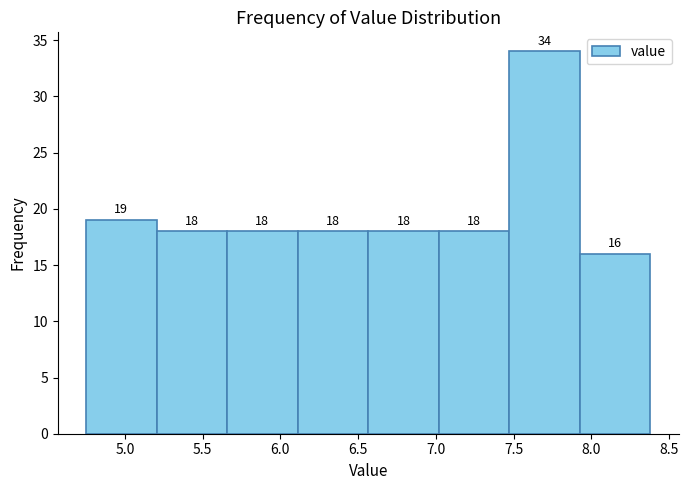

Which range on the x-axis has the tallest bar?

7.45 to 7.95